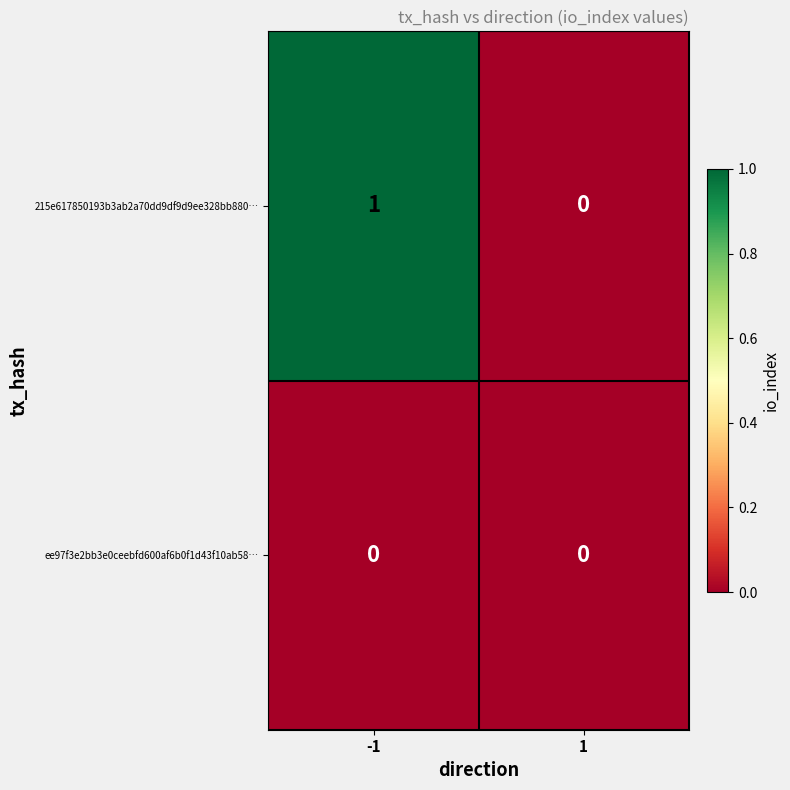

How many data points does each series have?

2